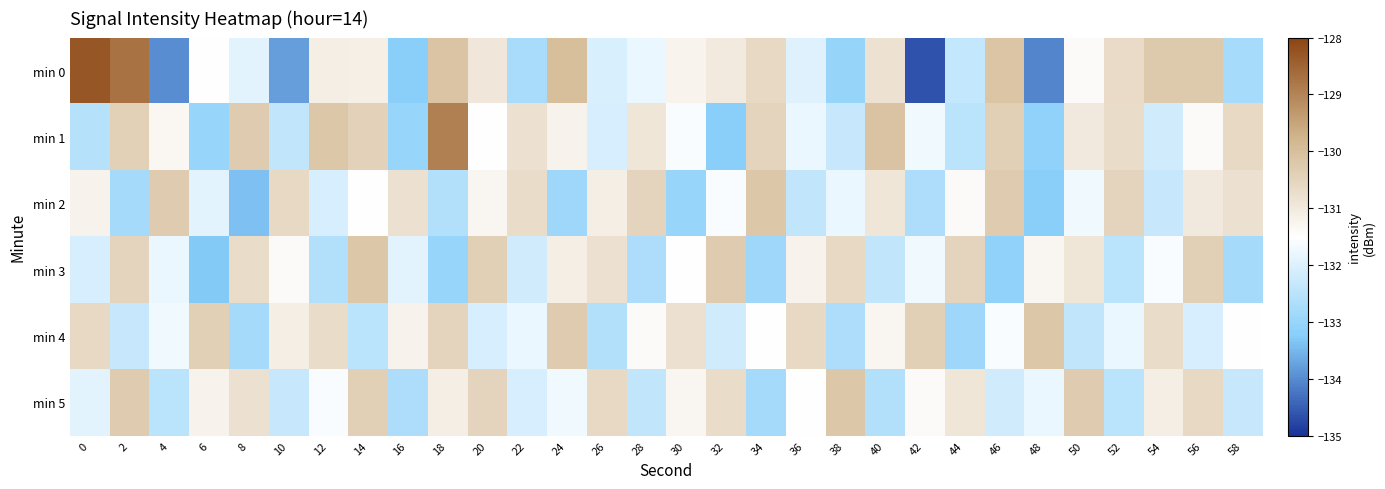

At how many categories does at least one series exceed -130?

3